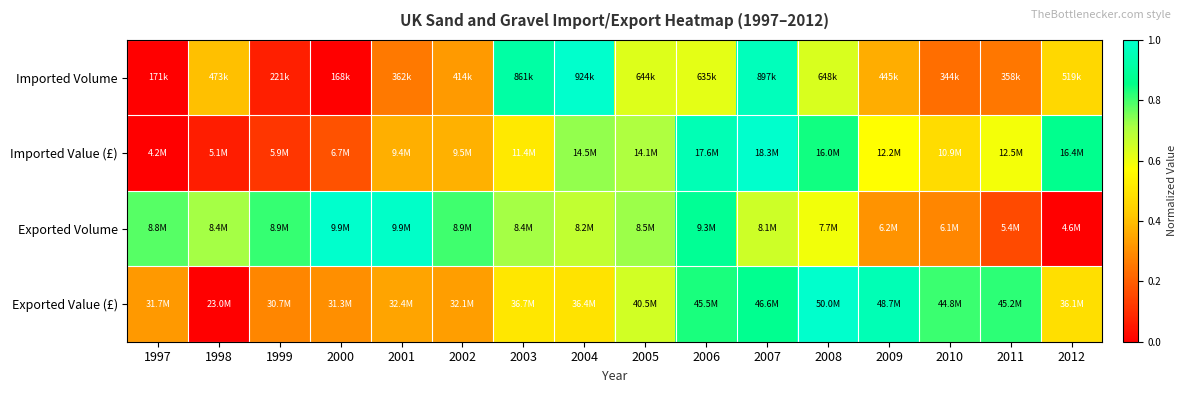

What is the total value across all series at 1998?

1.2